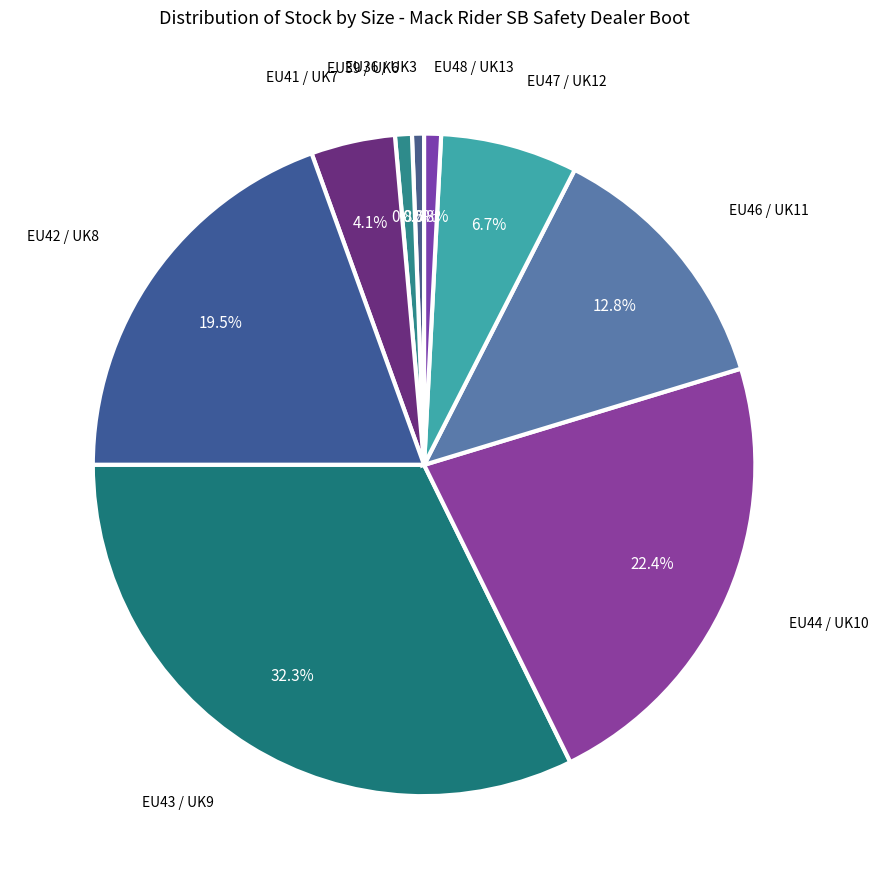

Is there any slice that represents more than half of the pie?

No